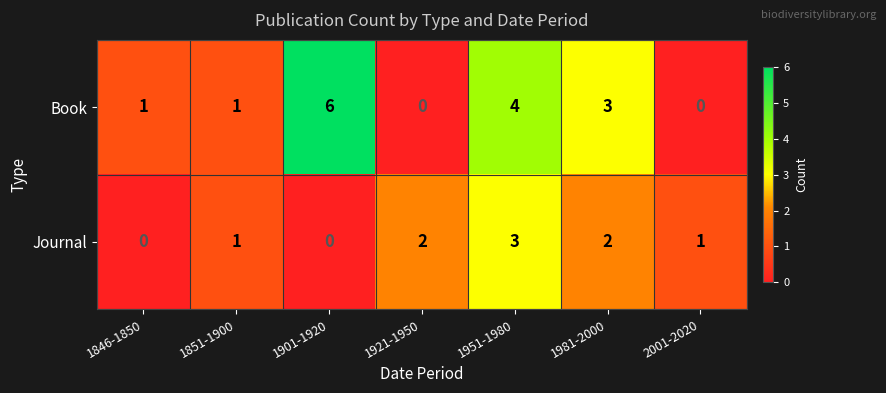

Rank the series by their average value, from highest to lowest.

Book, Journal